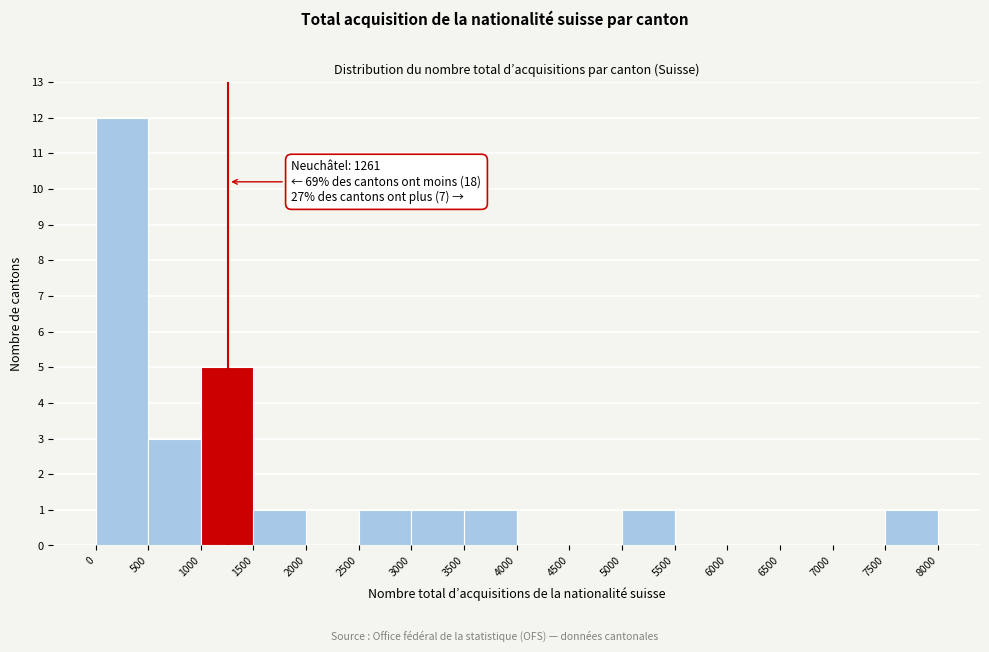

Over which range of the x-axis is the bar tallest?

0 to 500